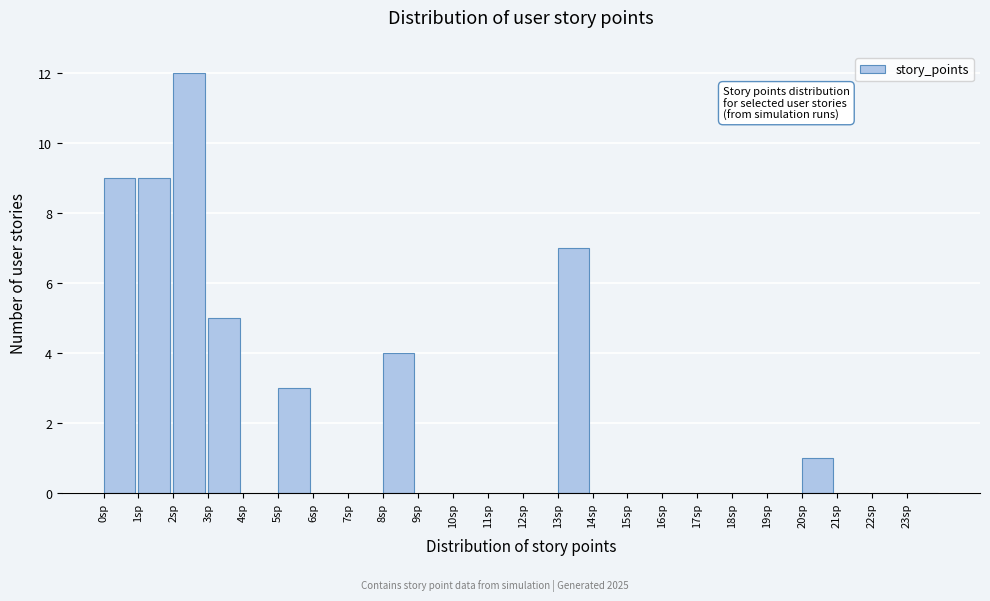

Reading left to right, list every bar in this chart as the range it spans on the x-axis followed by its height. The values are not printed on the chart, so give them approximately, as read against the axis.

0 to 1: 9
1 to 2: 9
2 to 3: 12
3 to 4: 5
4 to 5: 0
5 to 6: 3
6 to 7: 0
7 to 8: 0
8 to 9: 4
9 to 10: 0
10 to 11: 0
11 to 12: 0
12 to 13: 0
13 to 14: 7
14 to 15: 0
15 to 16: 0
16 to 17: 0
17 to 18: 0
18 to 19: 0
19 to 20: 0
20 to 21: 1
21 to 22: 0
22 to 23: 0
23 to 24: 0